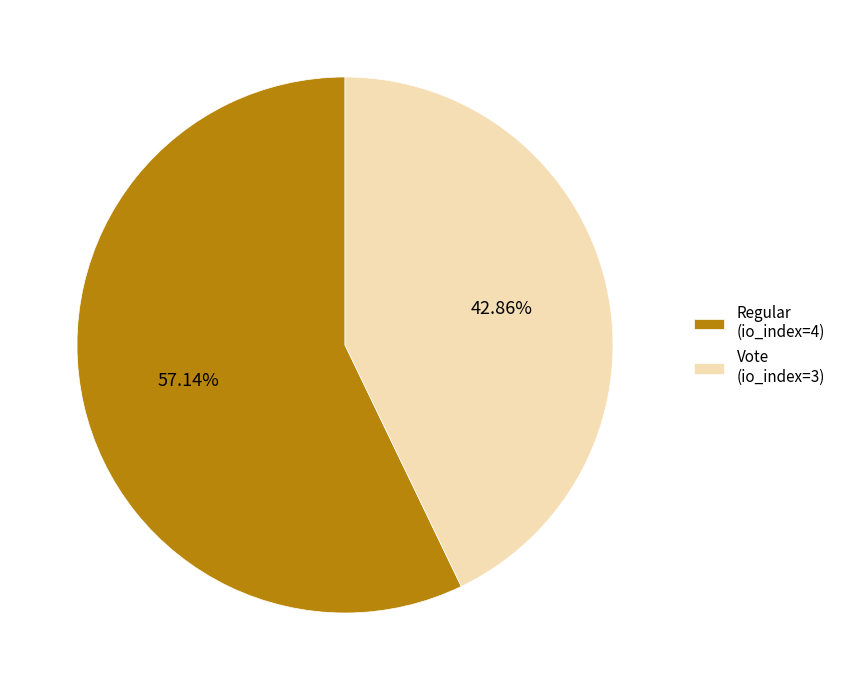

Rank the categories by value from highest to lowest.

Regular (io_index=4), Vote (io_index=3)